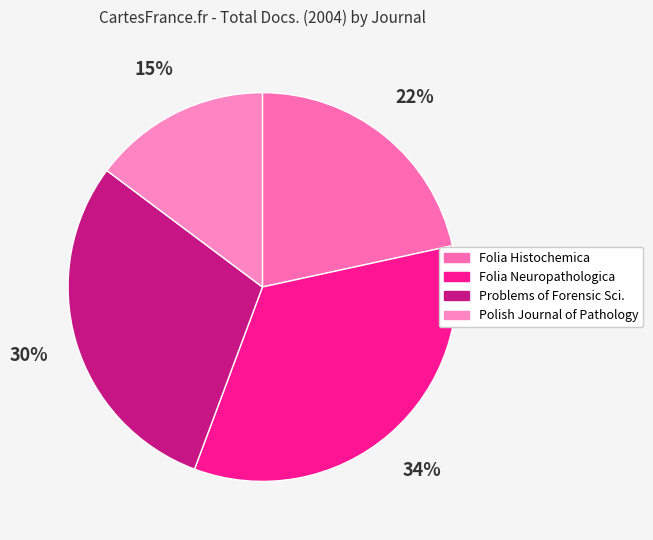

How many segments does this pie chart have?

4